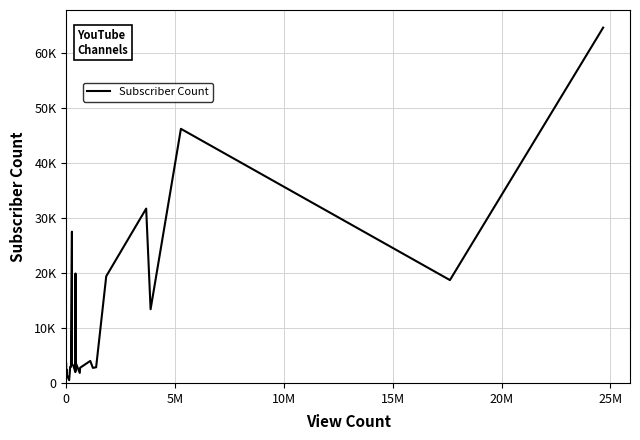

How many interior local valleys (lower than both neighbors) does the data have?

8